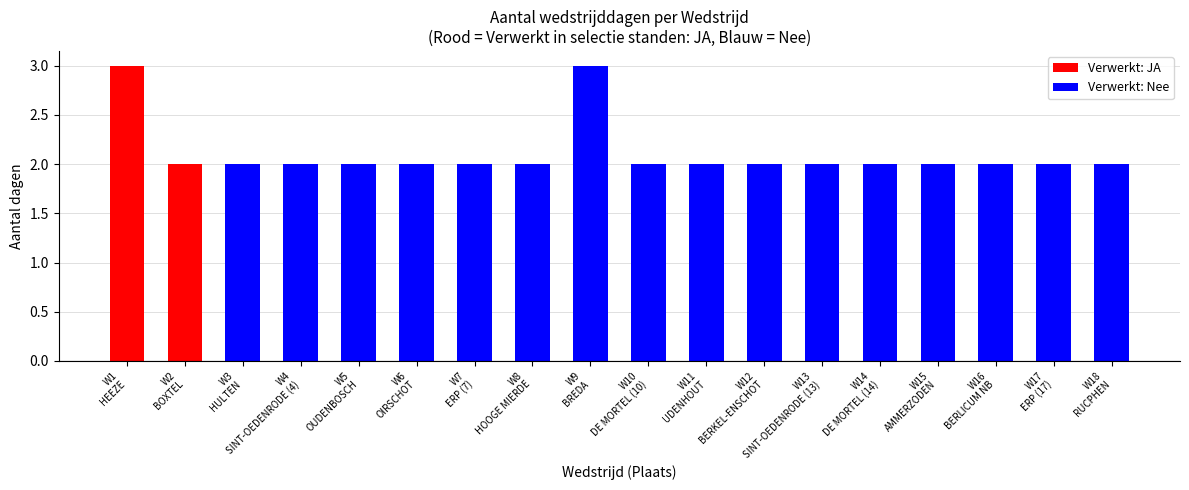

What is the value of the 10th bar from the left?

2